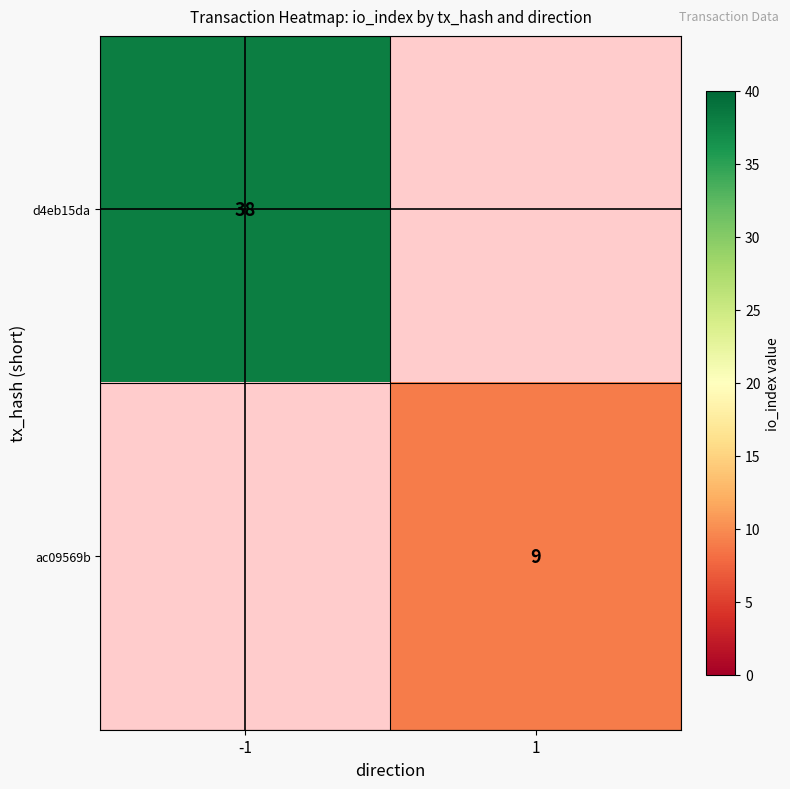

Is the value of ac09569b at 1 greater than the value of d4eb15da at -1?

No